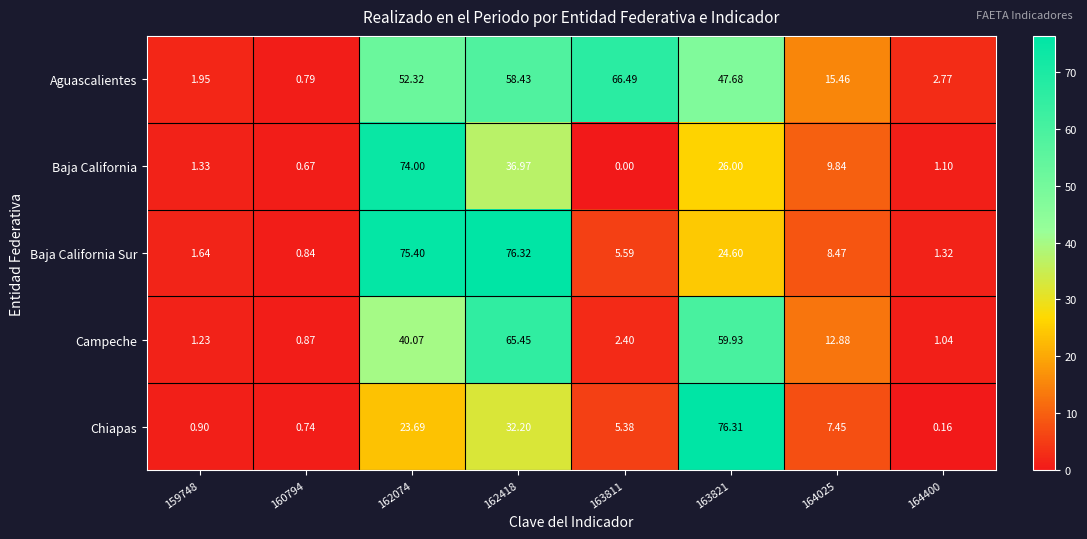

Is the value of Chiapas at 160794 greater than the value of Aguascalientes at 163811?

No